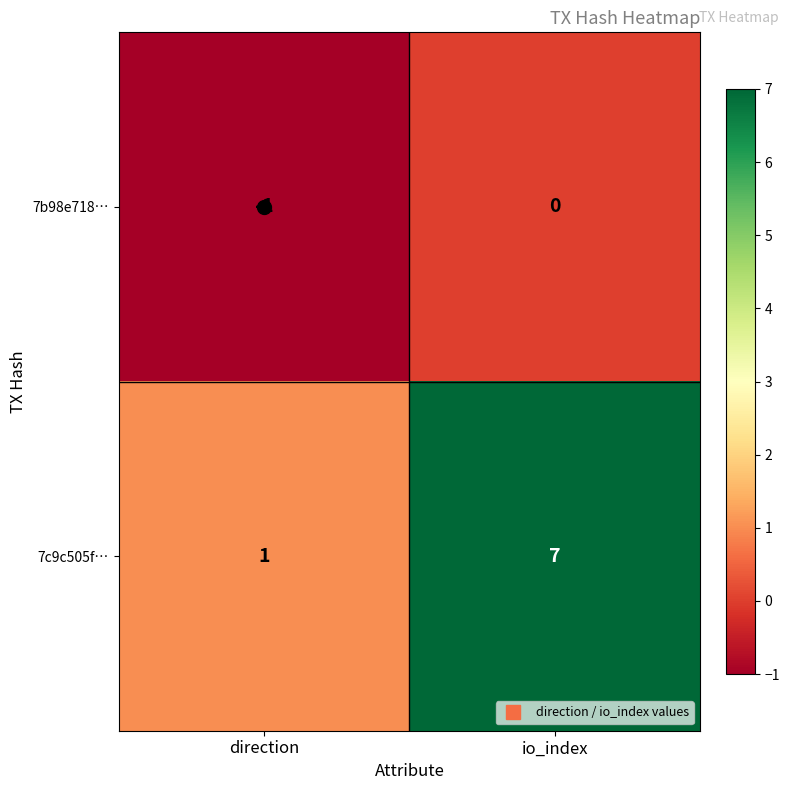

What is the total value across all series at io_index?

7